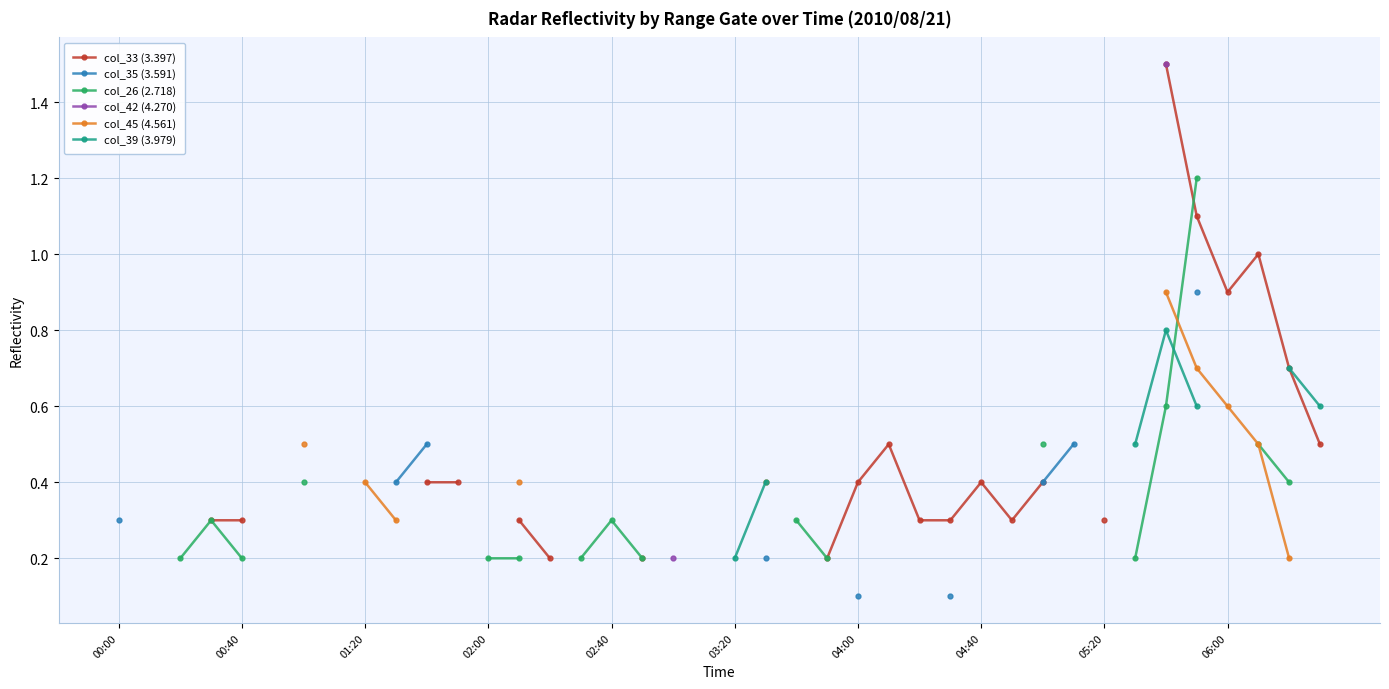

What is the label of the 32nd point from the right?

01:20